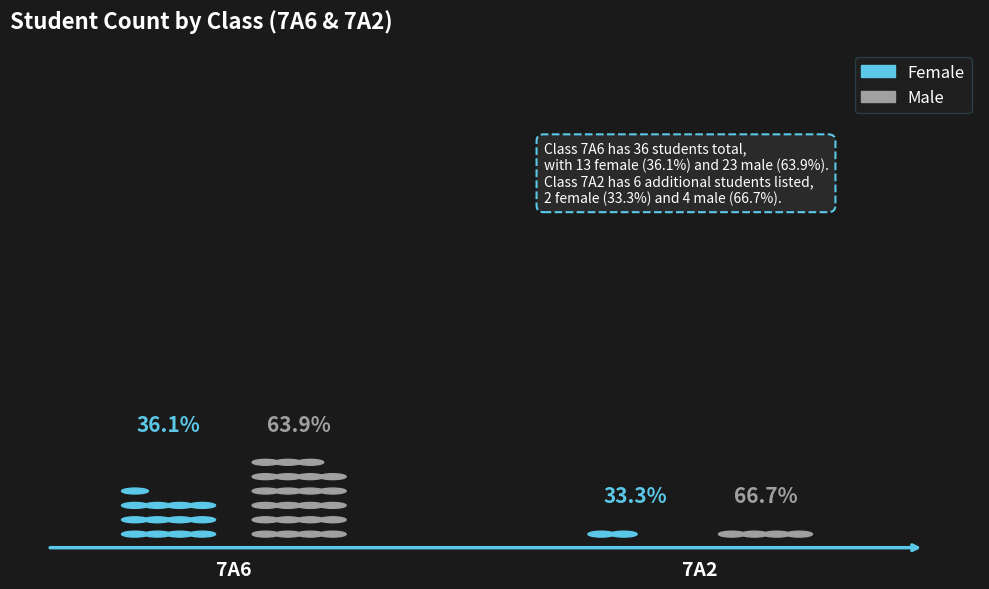

What are all the series names shown in the legend?

Female, Male